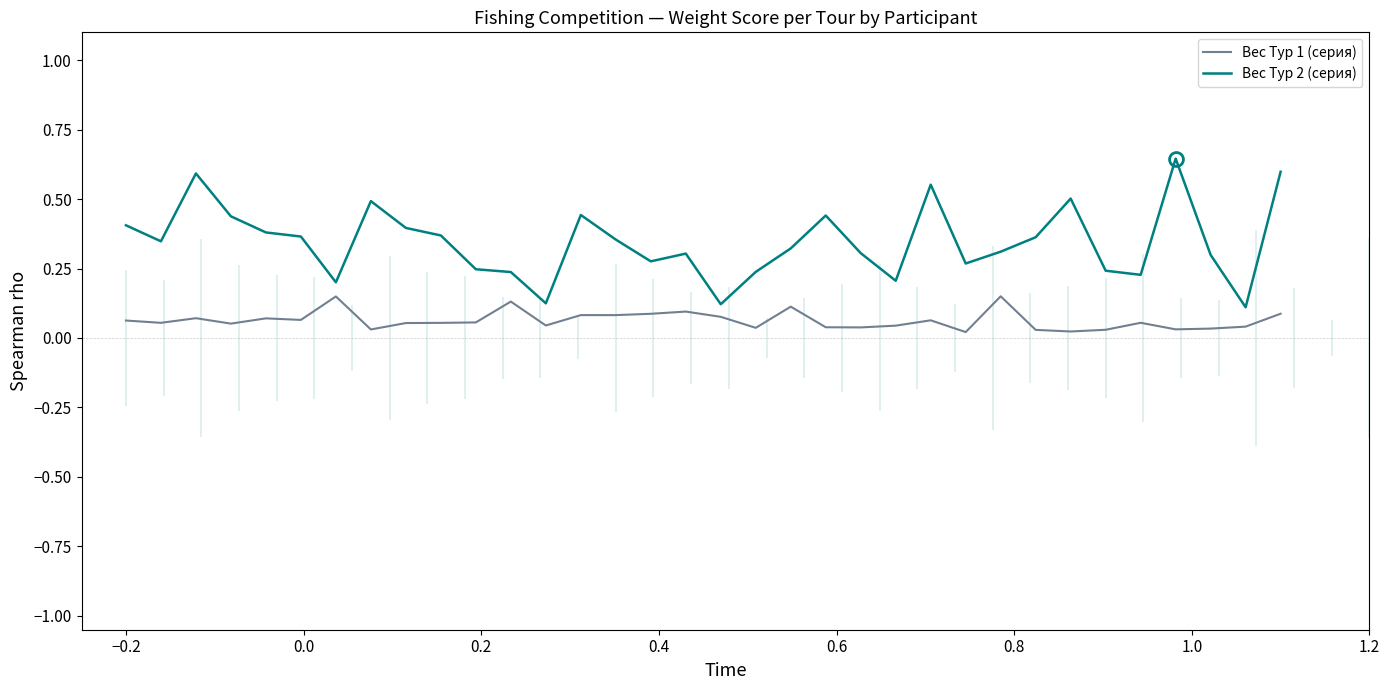

Which series has the largest total across all categories?

Вес Тур 2 (серия)